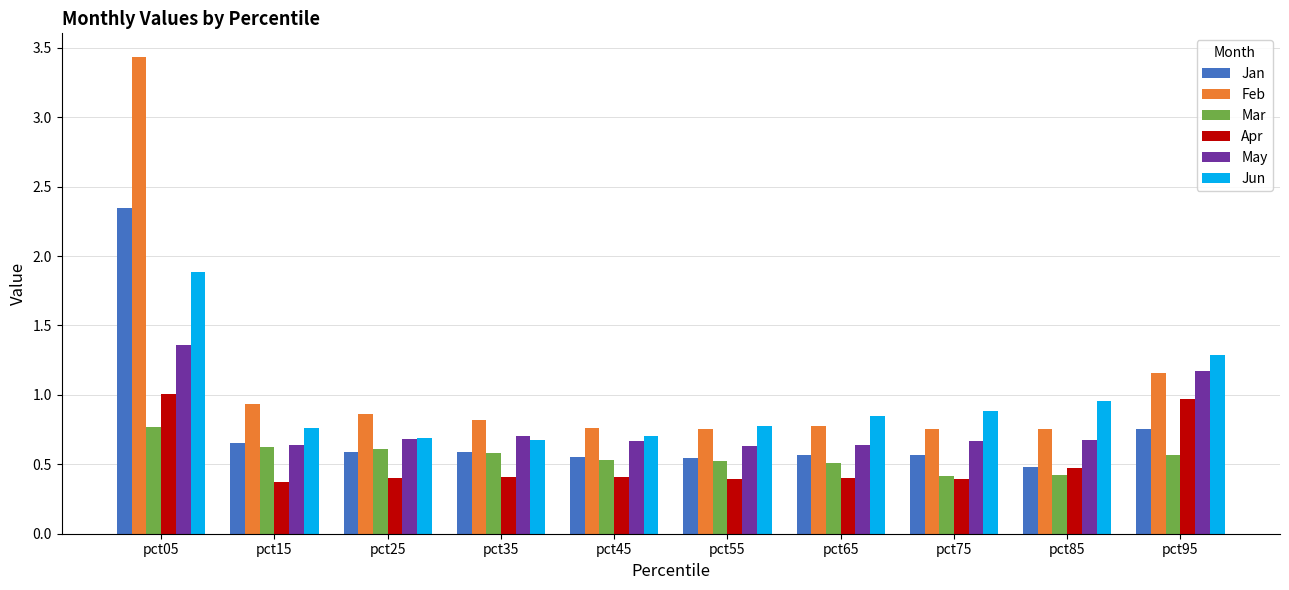

What is the total value across all series at pct25?

3.8